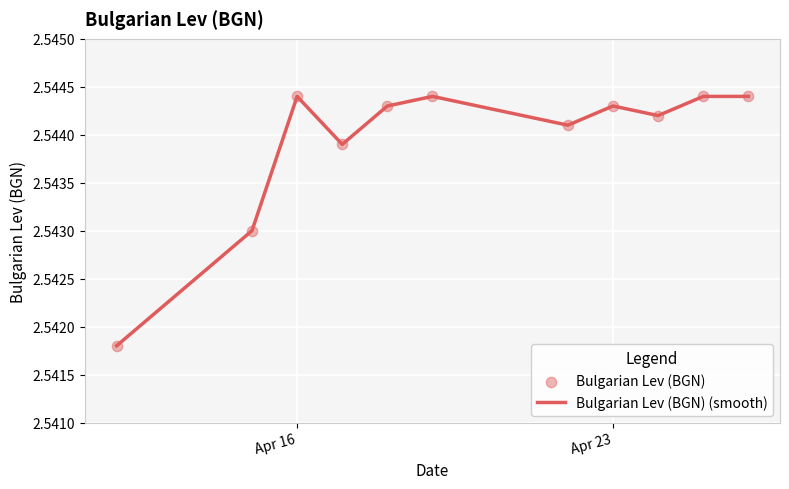

Is this an area chart (filled region under the line)?

No